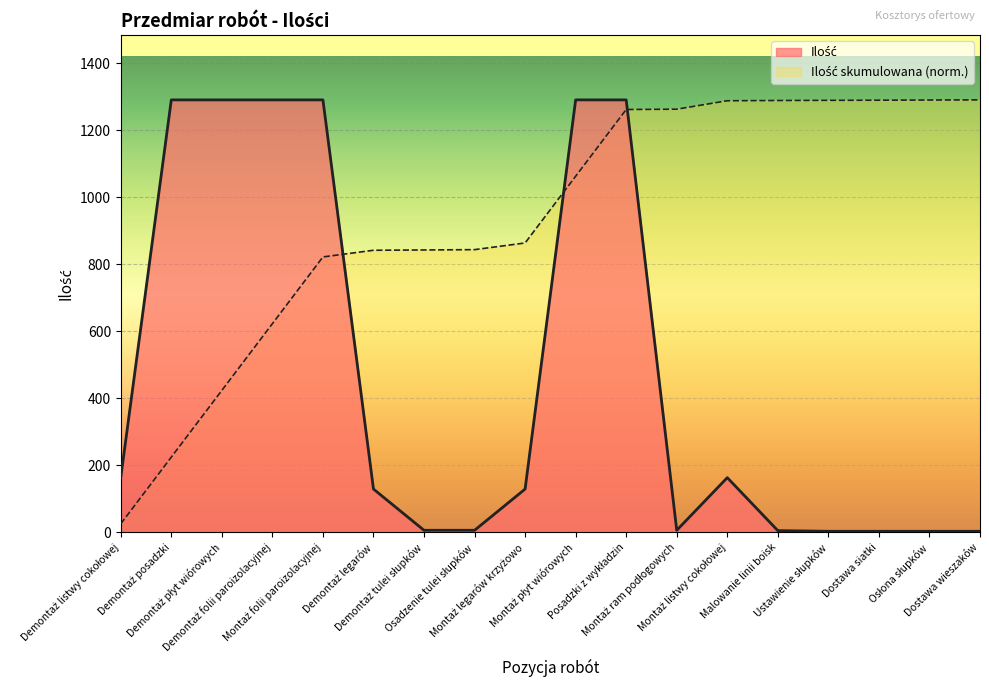

At which category does the data reach its first local valley?

Montaż ram podłogowych